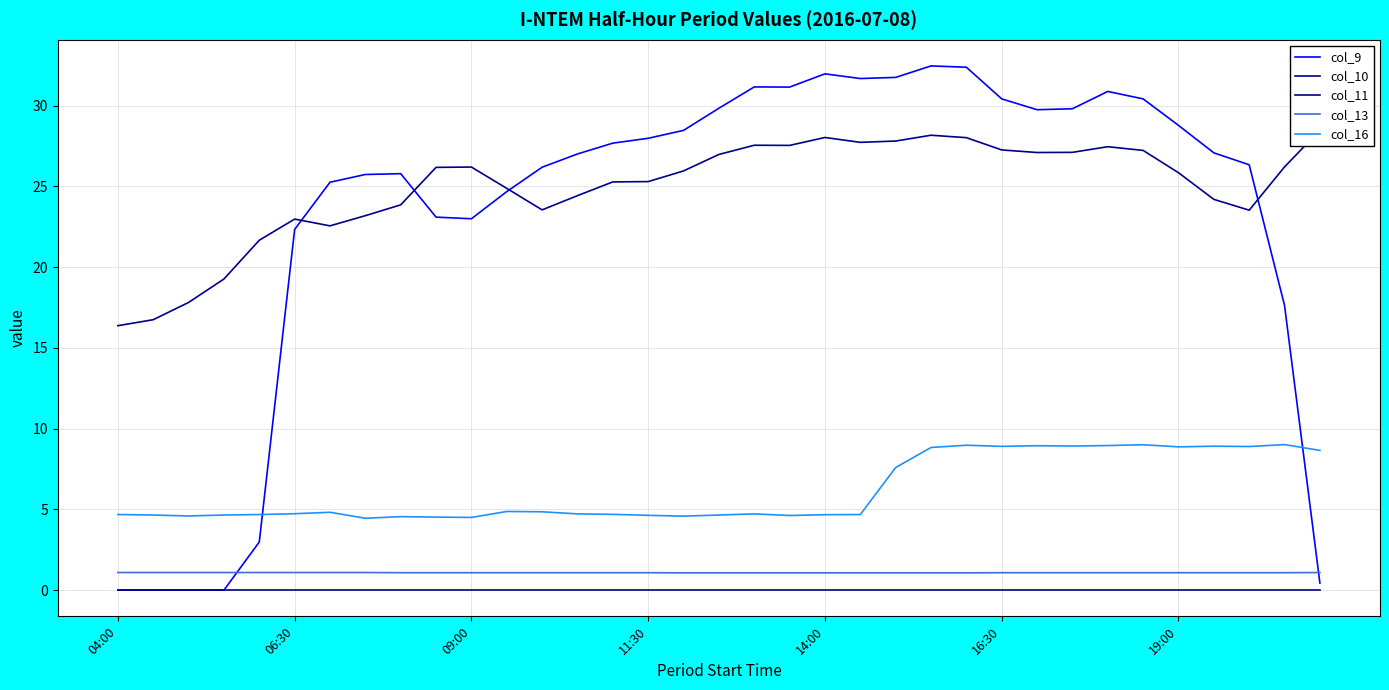

True or false: col_9 has more than 0 interior local peaks.

True